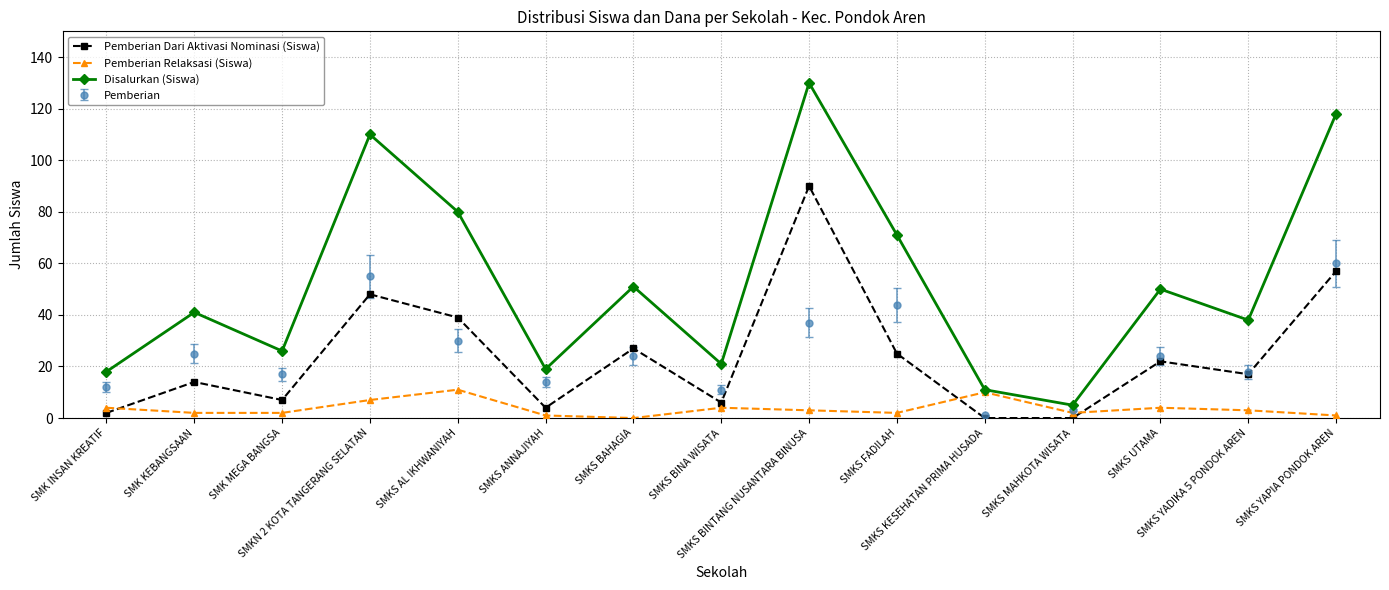

How many interior local valleys does the Pemberian series have?

5